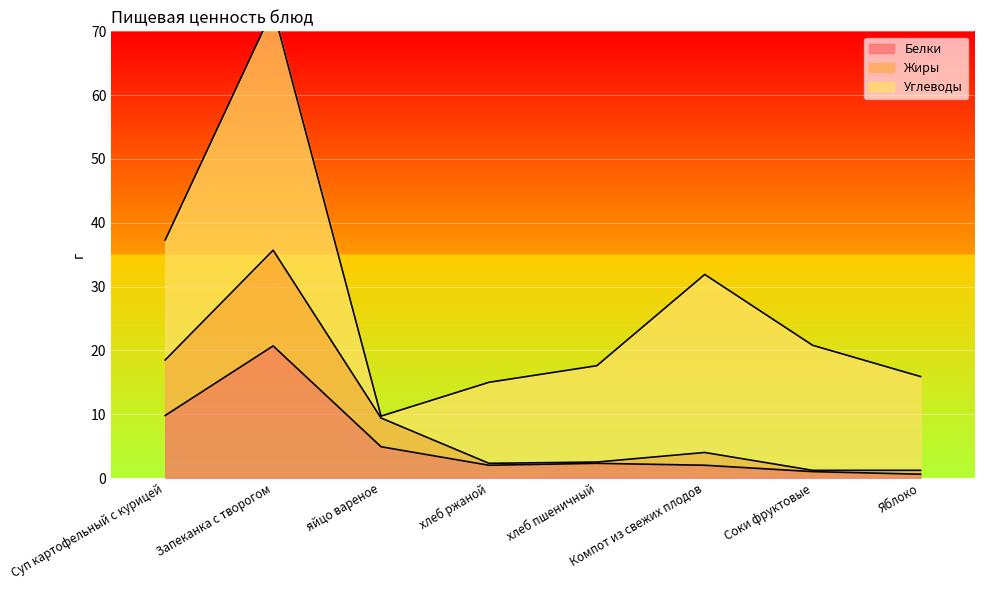

Which category has the lowest value across all series?

Яблоко